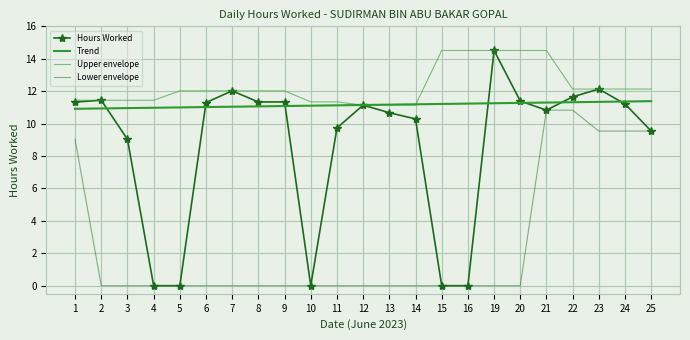

Which series has the largest range (max minus min)?

Hours Worked